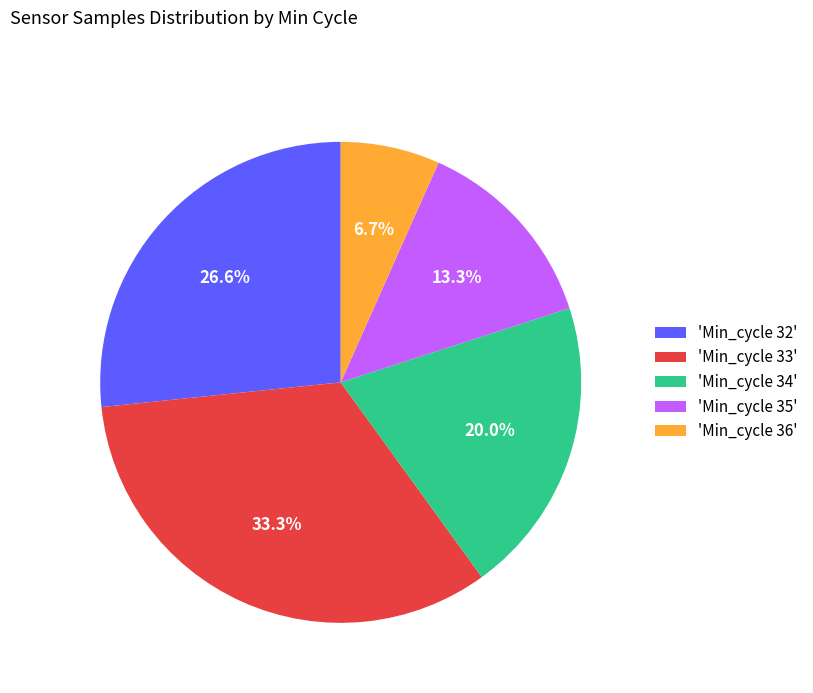

Which has a higher value, 'Min_cycle 32' or 'Min_cycle 35'?

'Min_cycle 32'